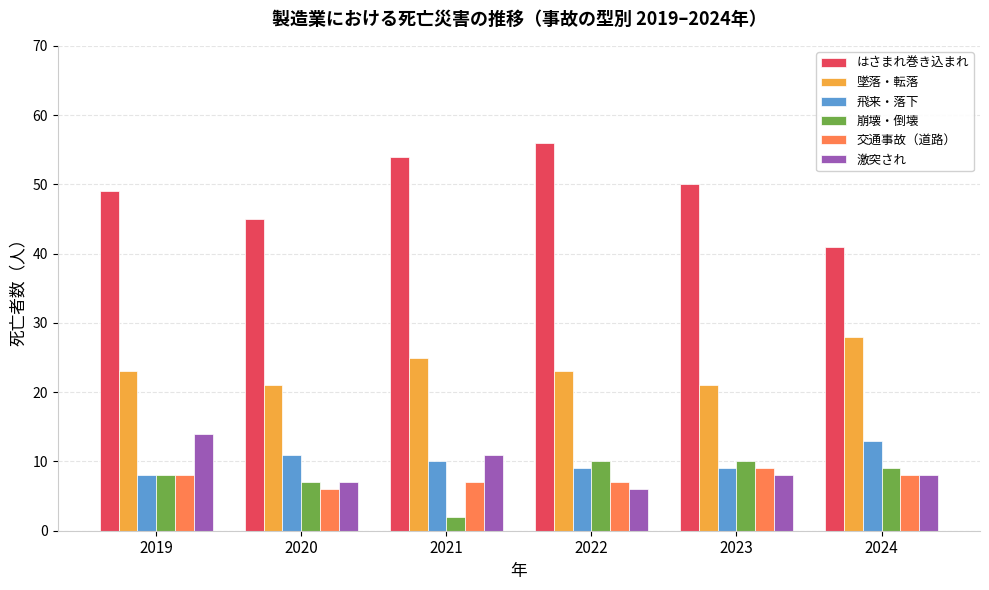

What is the sum of all はさまれ巻き込まれ values?

295